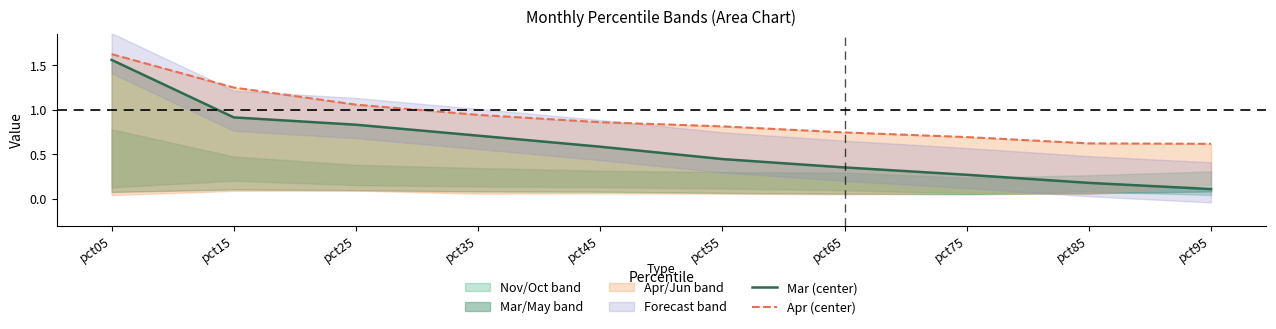

Rank the series by their maximum value, from lowest to highest.

Mar (center), Apr (center)